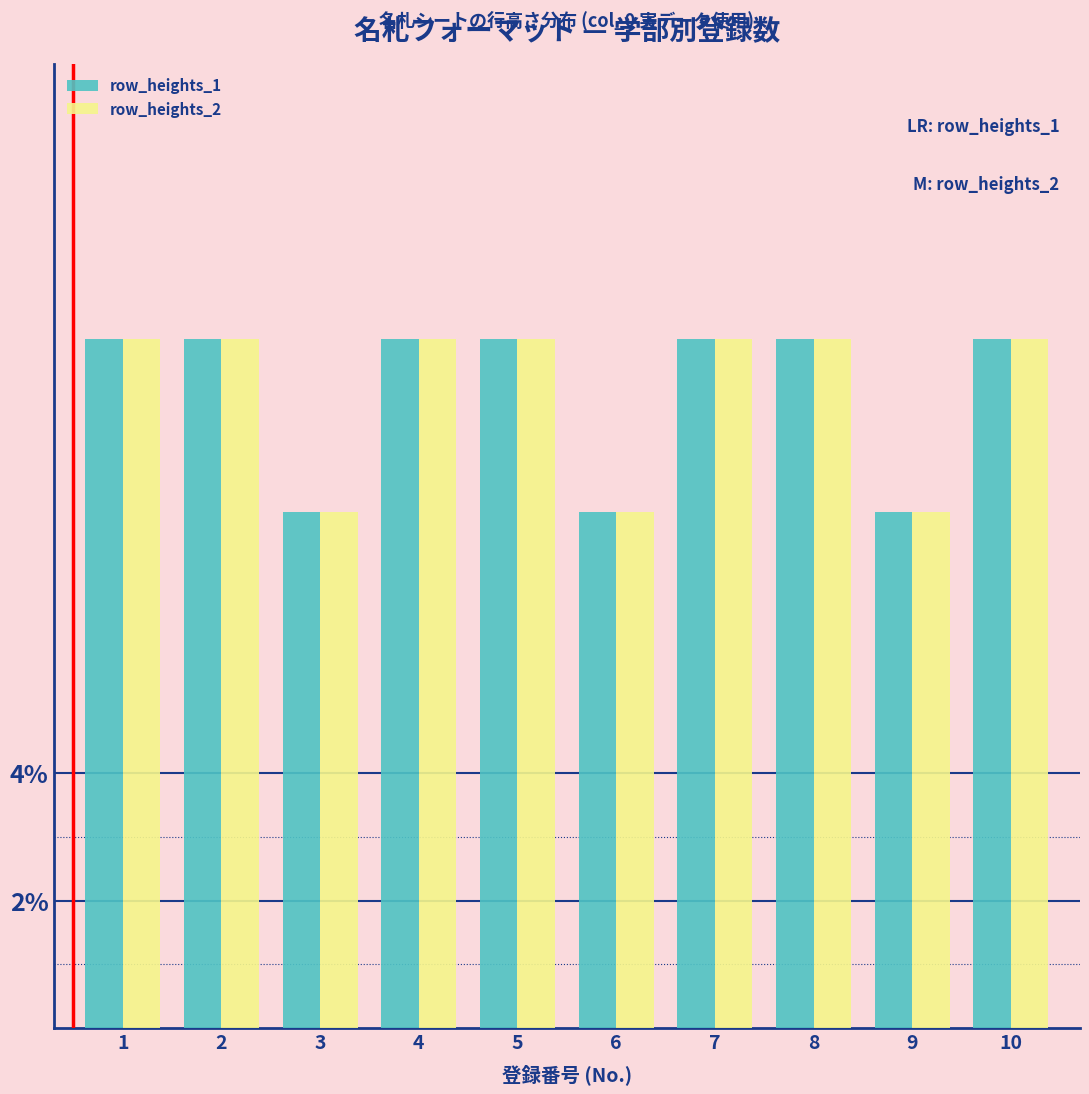

Reading left to right, what are all the values shown in this chart?

row_heights_1: 10.8	10.8	8.1	10.8	10.8	8.1	10.8	10.8	8.1	10.8
row_heights_2: 10.8	10.8	8.1	10.8	10.8	8.1	10.8	10.8	8.1	10.8